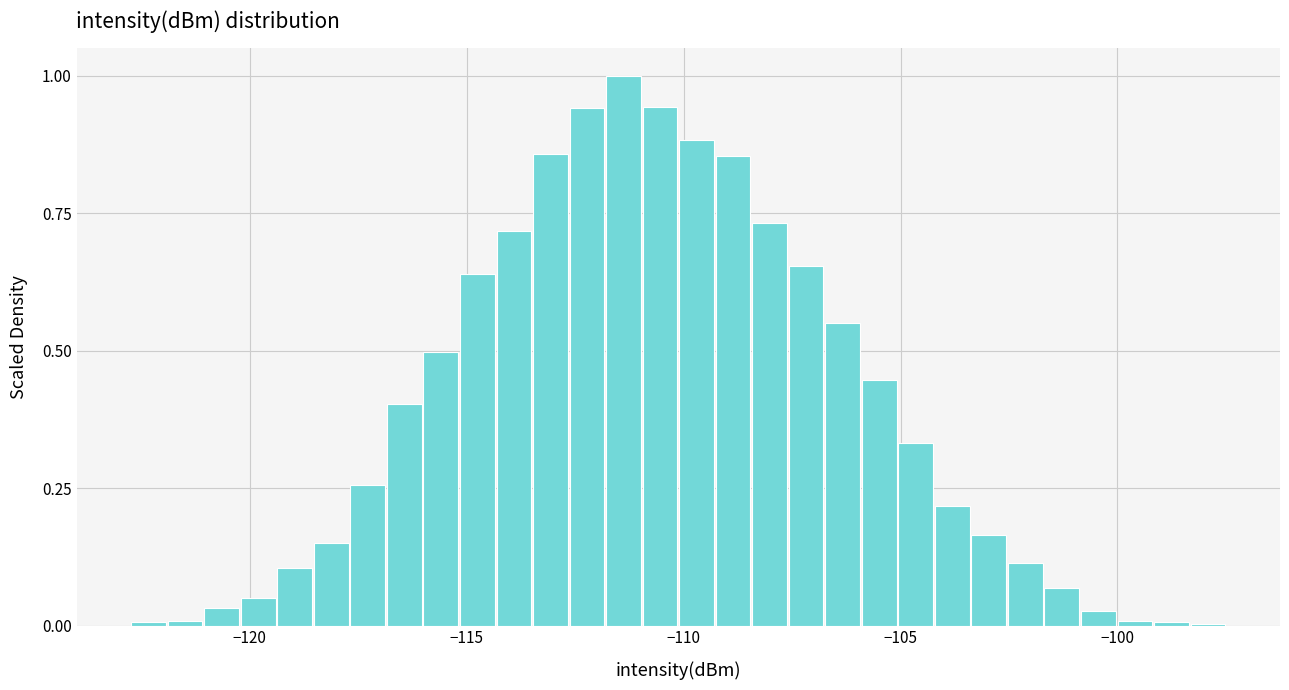

Around what value on the x-axis is the tallest bar? Give the approximate position of its centre, as read against the axis.

-111.5